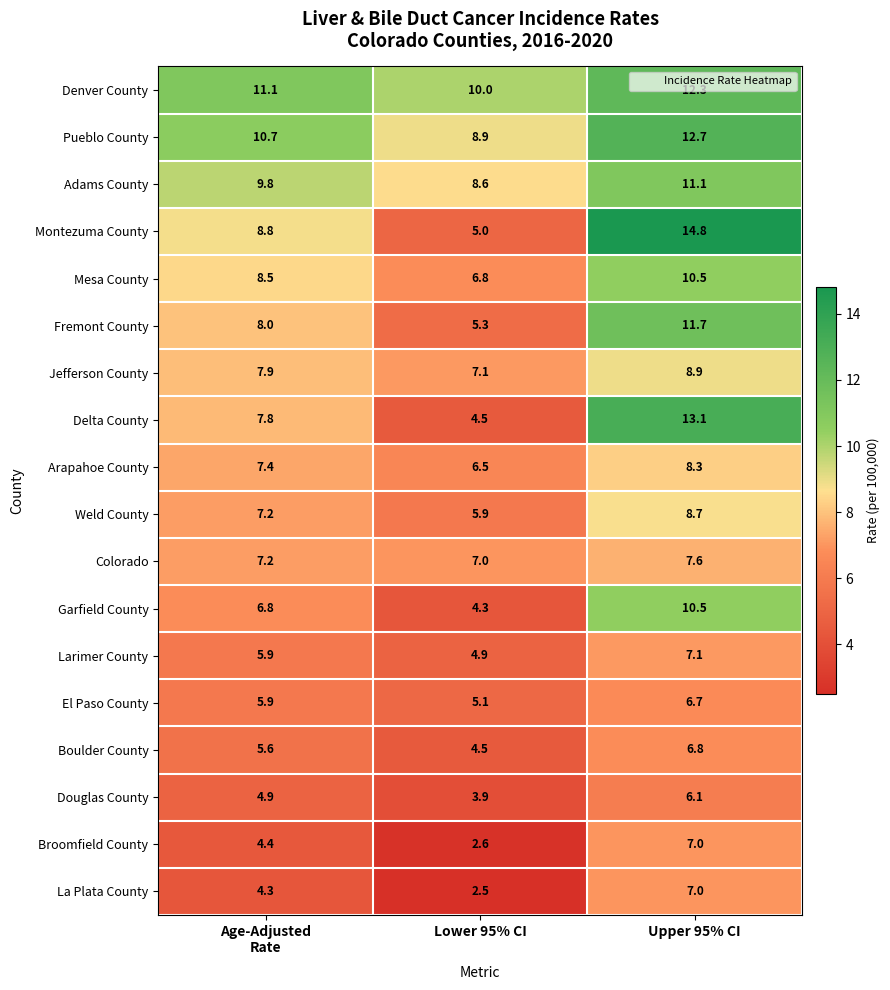

Is it true that Weld County equals 8.7 at Upper 95% CI?

True